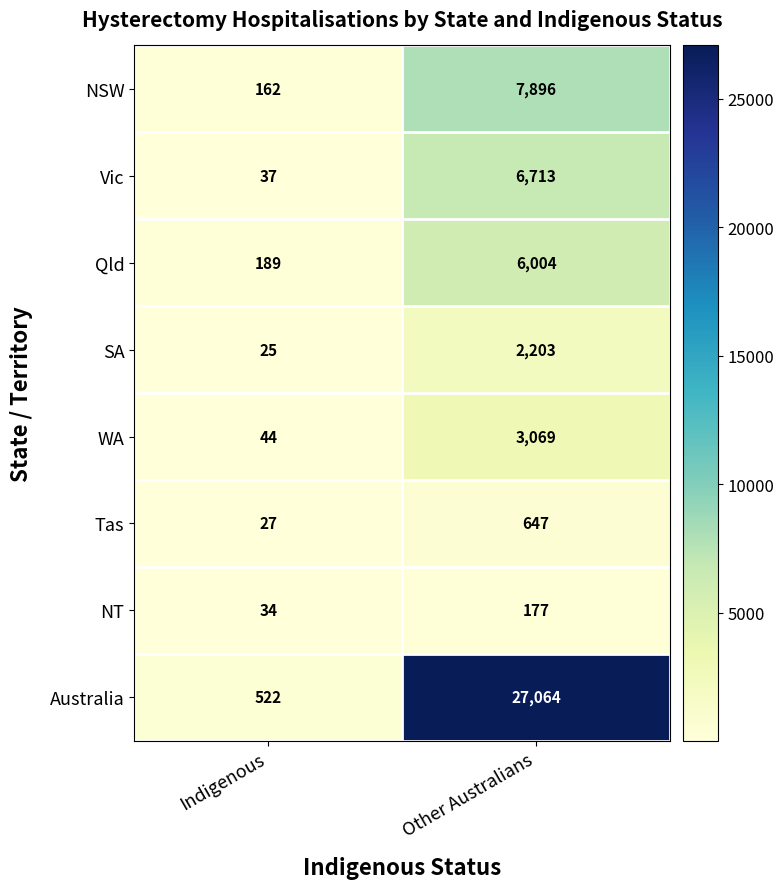

Between Indigenous and Other Australians, which series saw the biggest shift?

Australia